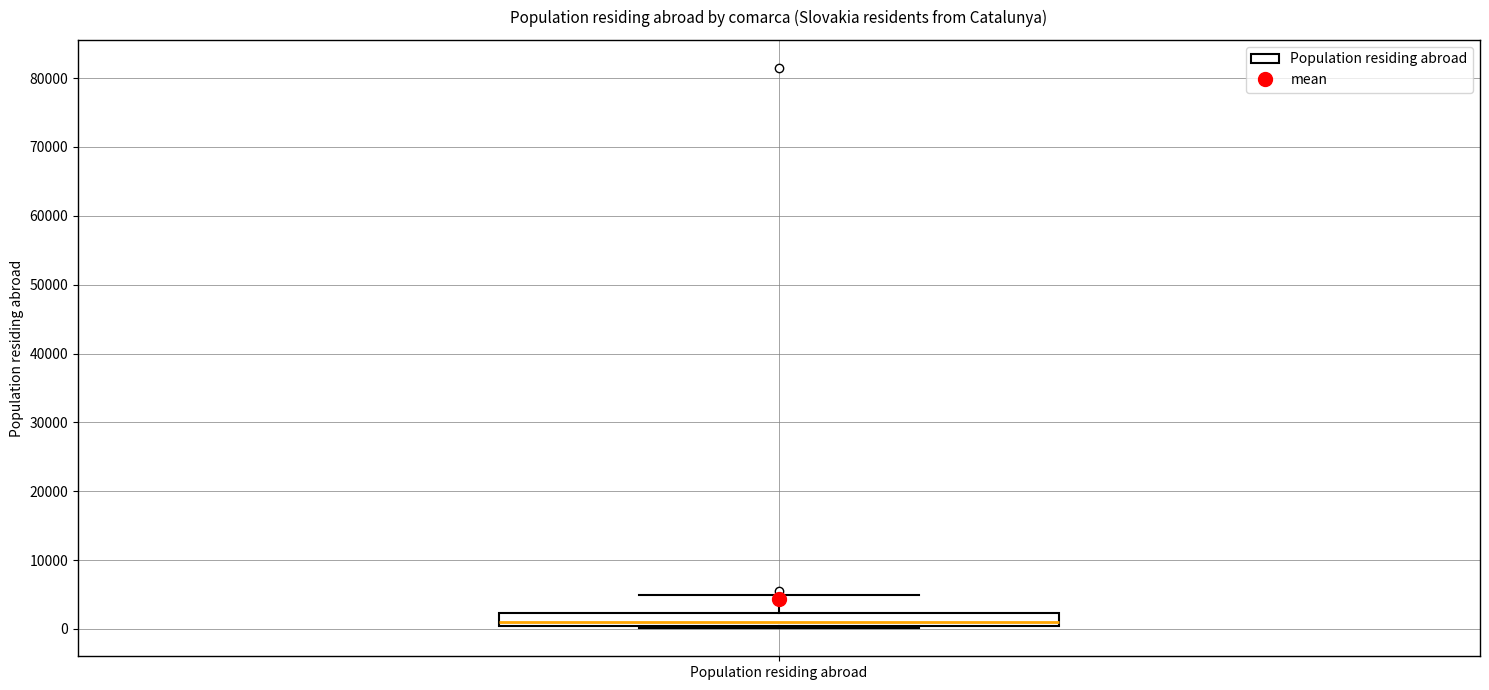

Transcribe this box plot: give where the median line is, the range the box spans, and where the two whiskers end, as read against the y-axis. The values are not printed on the chart, so give them approximately, as read against the axis.

median 1000, box 0 to 2000, whiskers 0 (just below the box's lower edge) to 5000